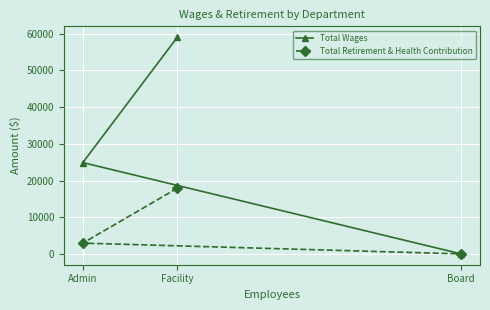

What is the highest value of the Total Wages series?

59068